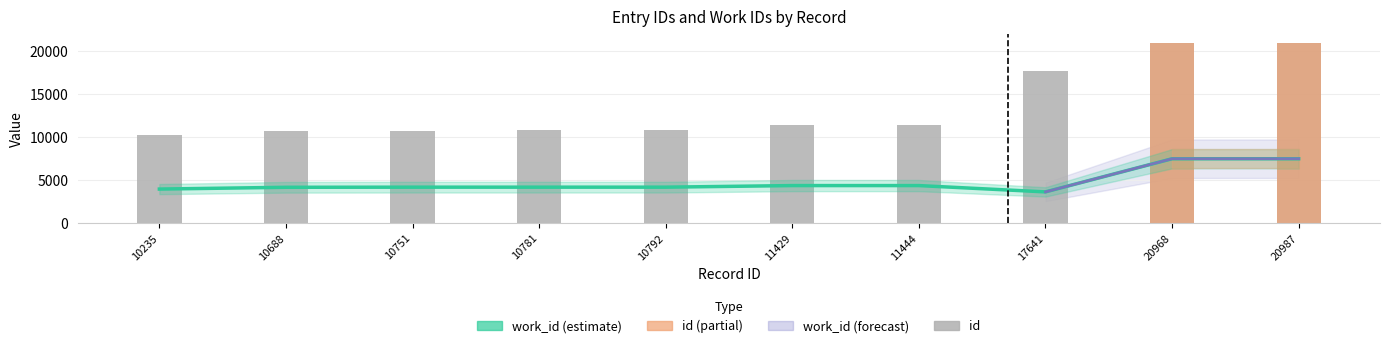

What are all the series names shown in the legend?

id, work_id